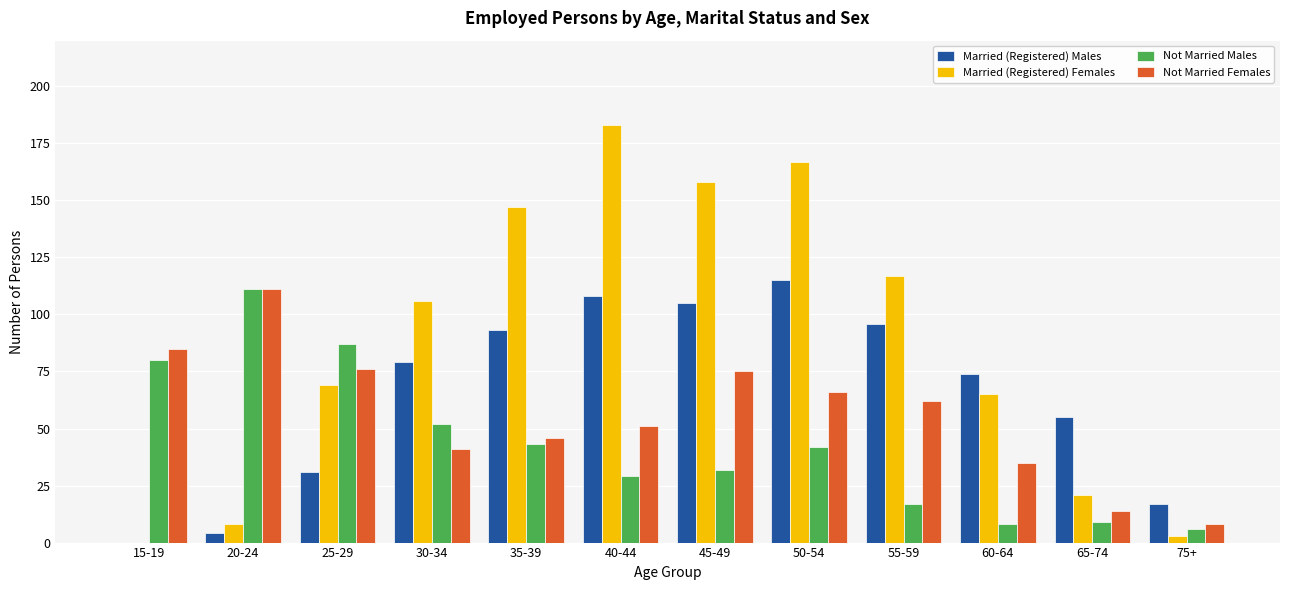

How many groups of bars are there?

12